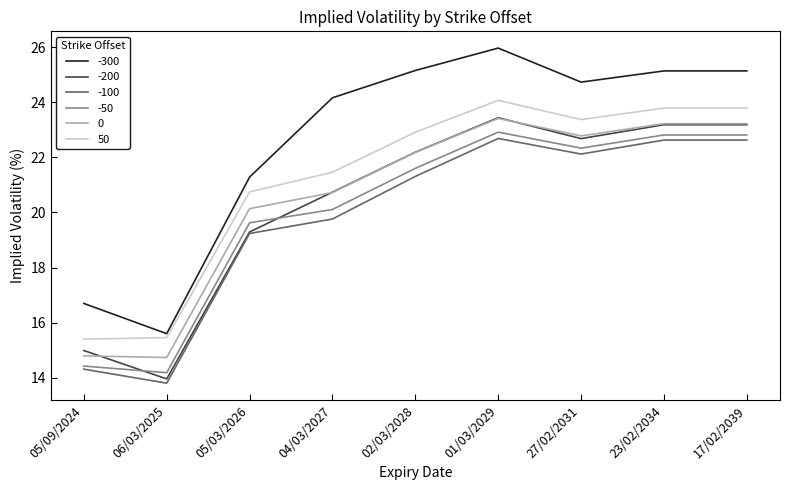

At which category is the sum across all series the highest?

01/03/2029